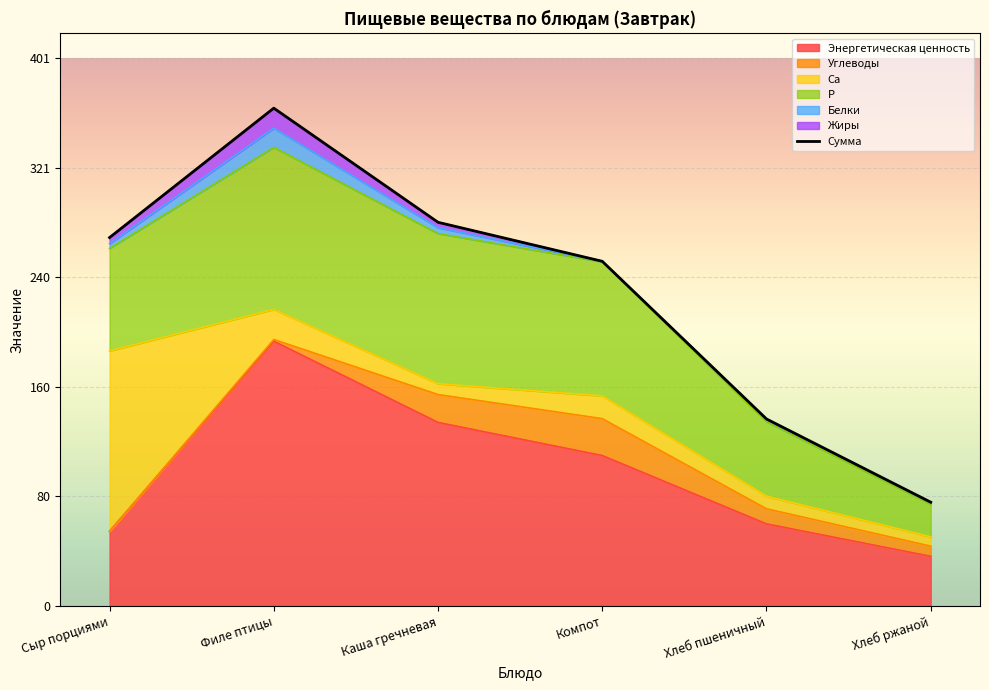

Which category has the highest value in the Энергетическая ценность series?

Филе птицы